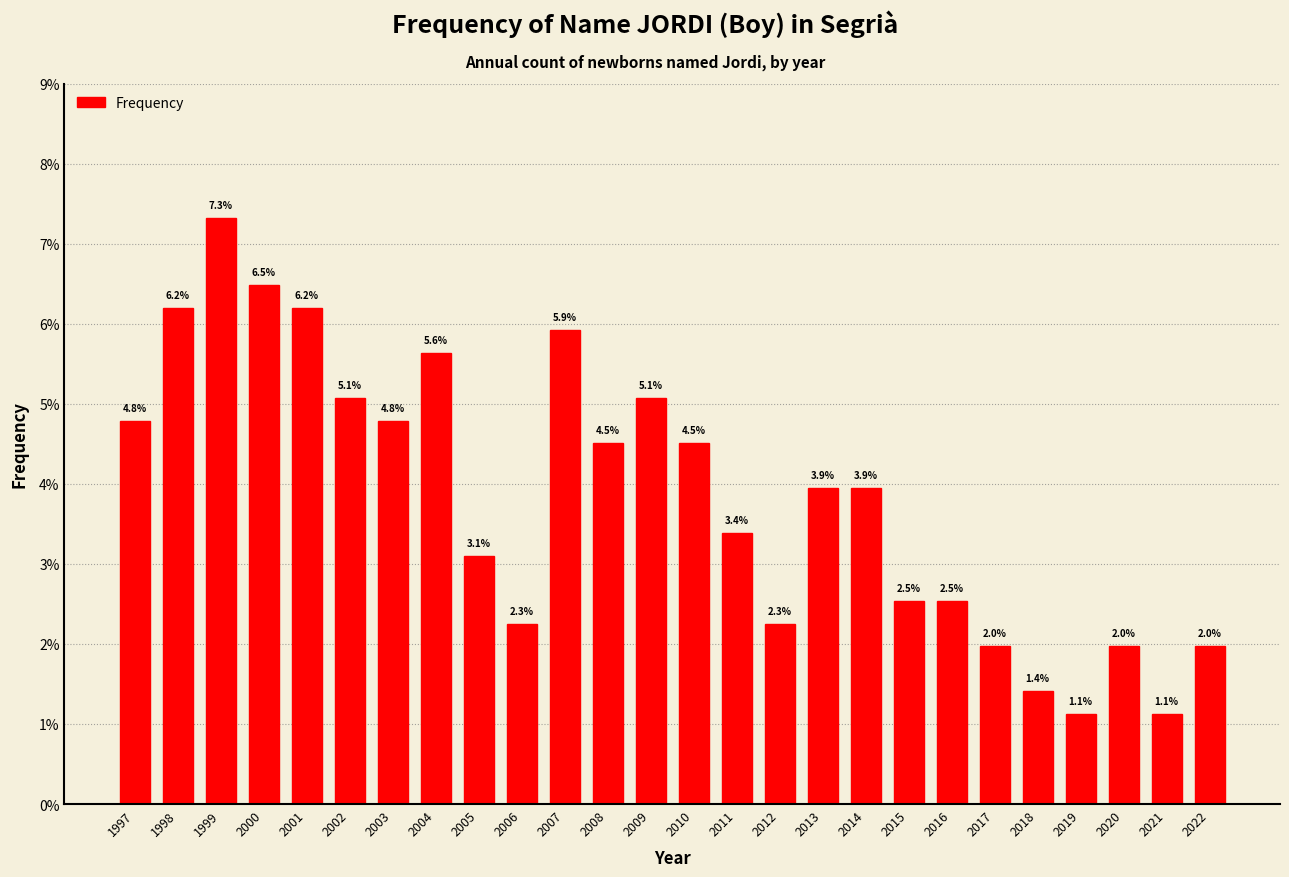

Reading right to left, extract all data points from this chart.

2022=2.0	2021=1.1	2020=2.0	2019=1.1	2018=1.4	2017=2.0	2016=2.5	2015=2.5	2014=3.9	2013=3.9	2012=2.3	2011=3.4	2010=4.5	2009=5.1	2008=4.5	2007=5.9	2006=2.3	2005=3.1	2004=5.6	2003=4.8	2002=5.1	2001=6.2	2000=6.5	1999=7.3	1998=6.2	1997=4.8